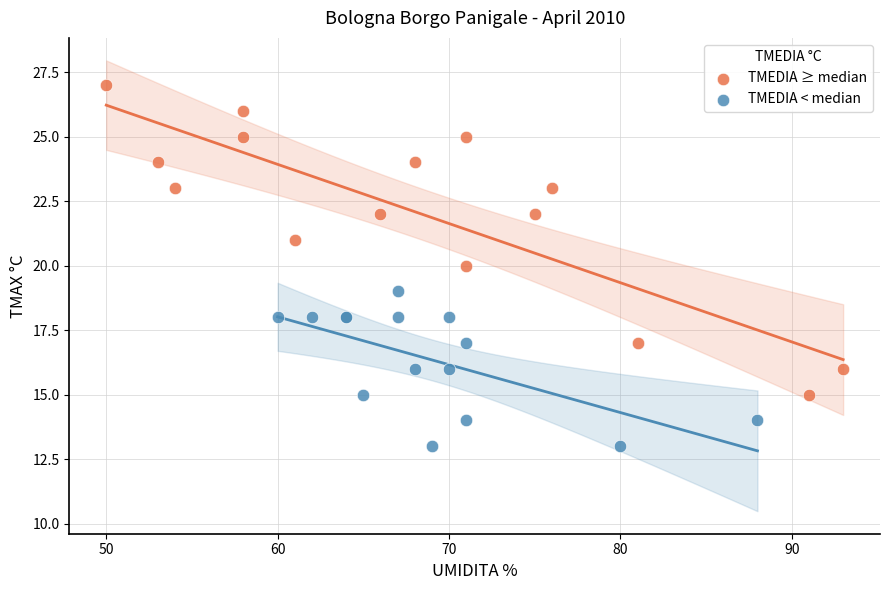

What are all the series names shown in the legend?

TMEDIA ≥ median, TMEDIA < median